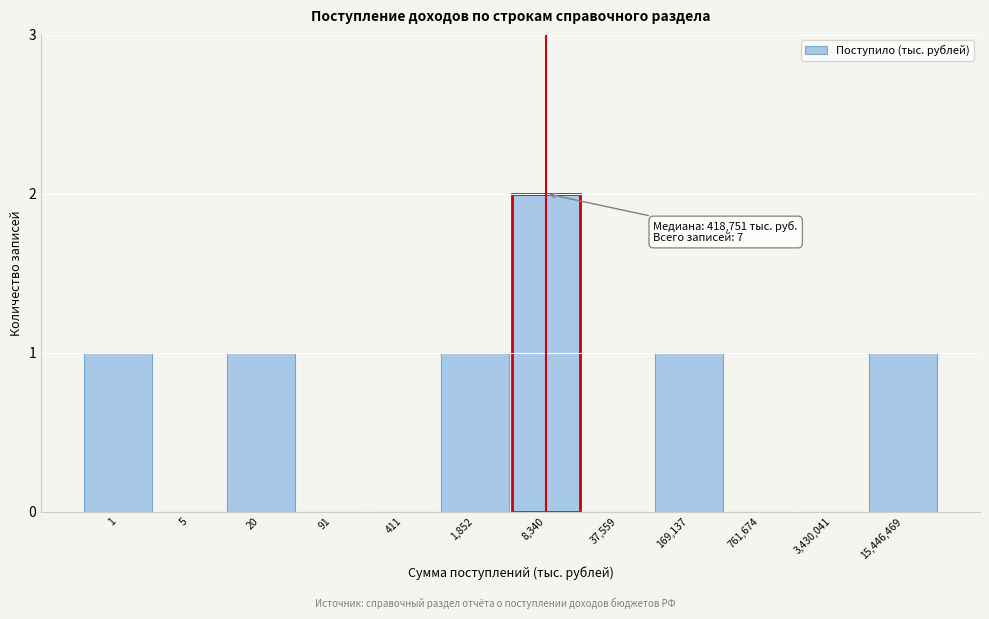

Reading right to left, transcribe all the data shown in this chart.

15,446,469=1	3,430,041=0	761,674=0	169,137=1	37,559=0	8,340=2	1,852=1	411=0	91=0	20=1	5=0	1=1